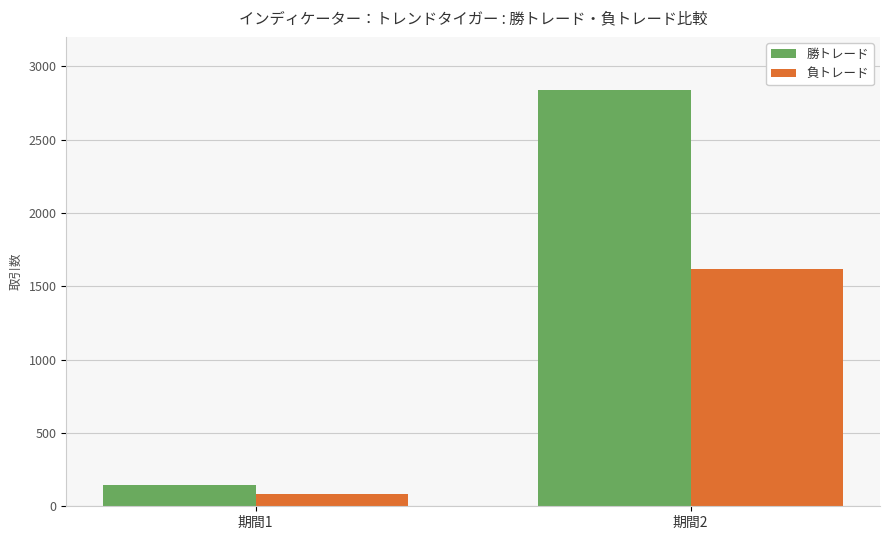

What is the maximum value for 負トレード?

1620